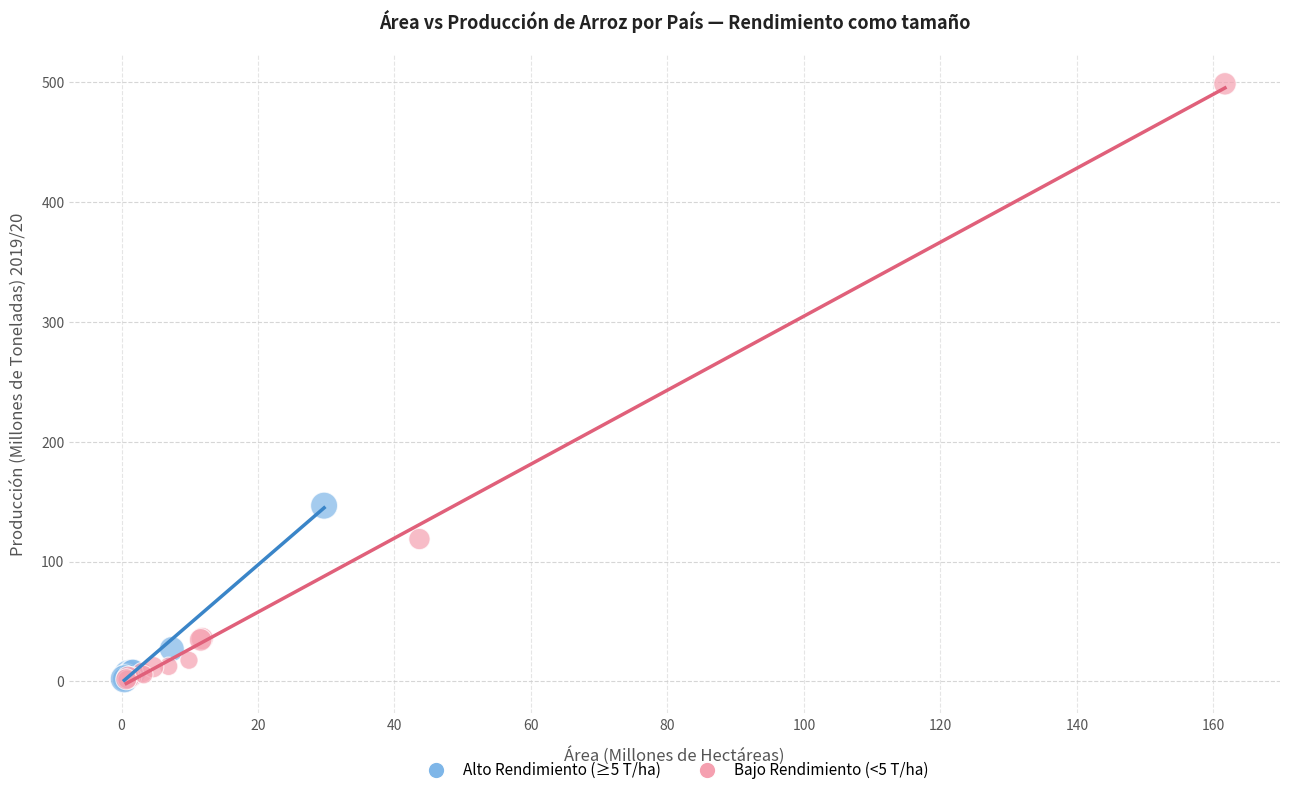

Which series contains the highest Y value?

Bajo Rendimiento (<5 T/ha)